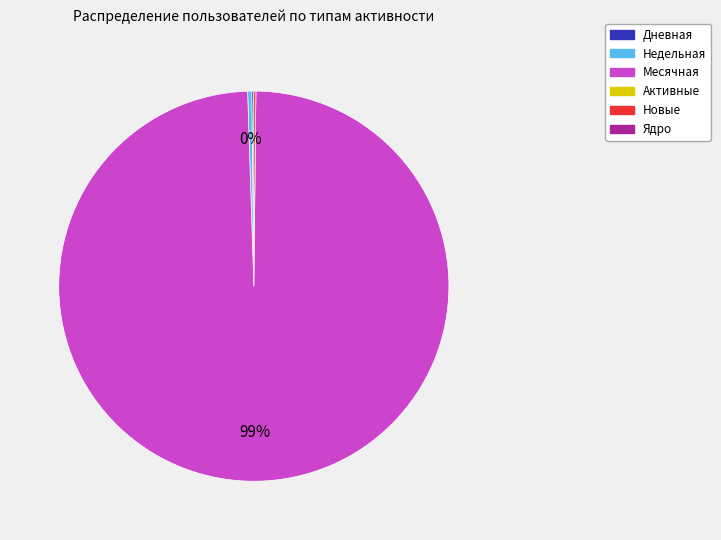

To the nearest percent, what is the average slice percentage?

25%